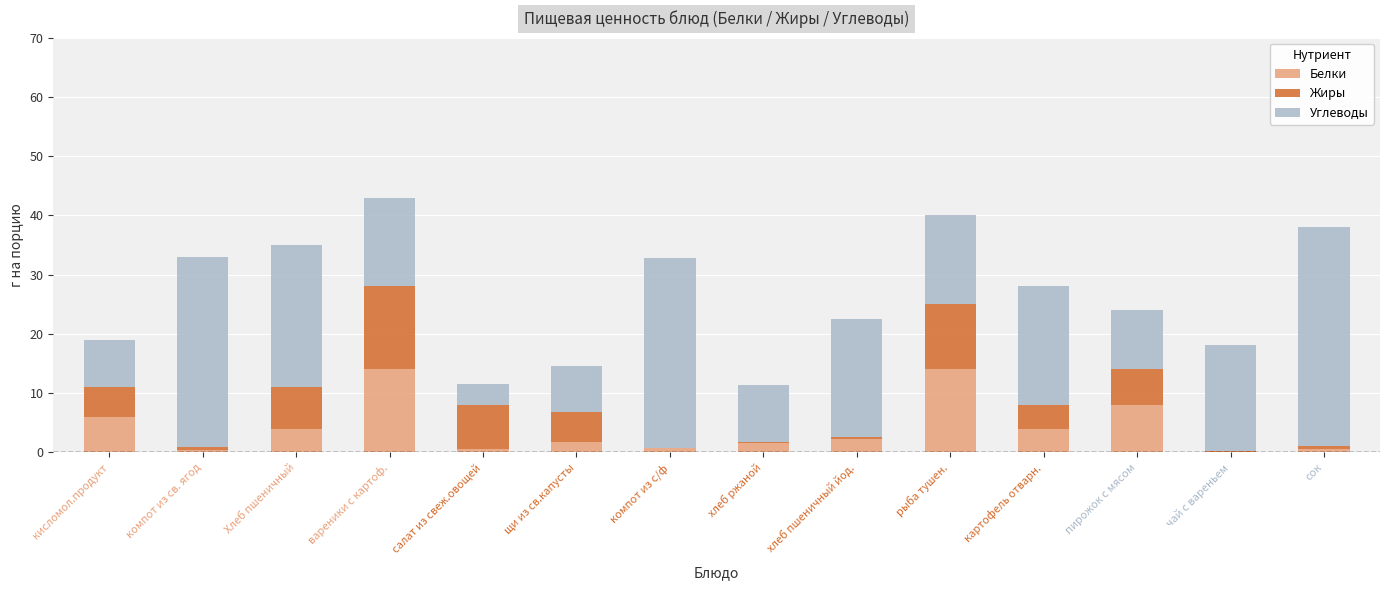

Is it true that Белки equals 5.5 at пирожок с мясом?

False